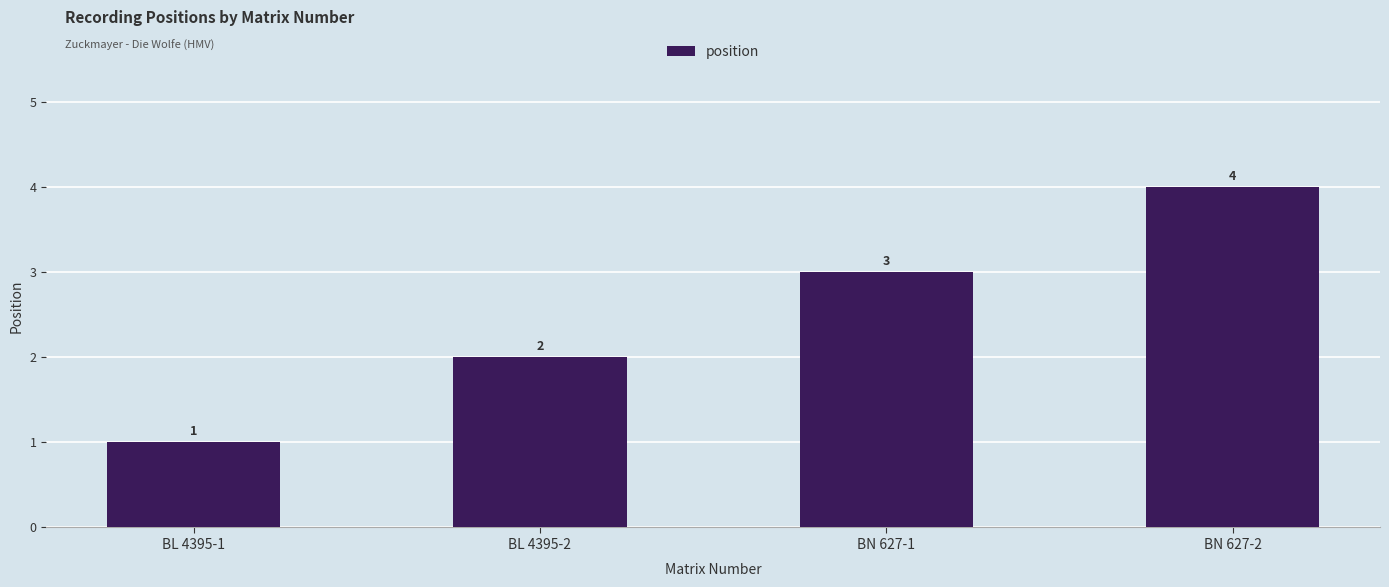

What is the label of the 4th bar from the right?

BL 4395-1